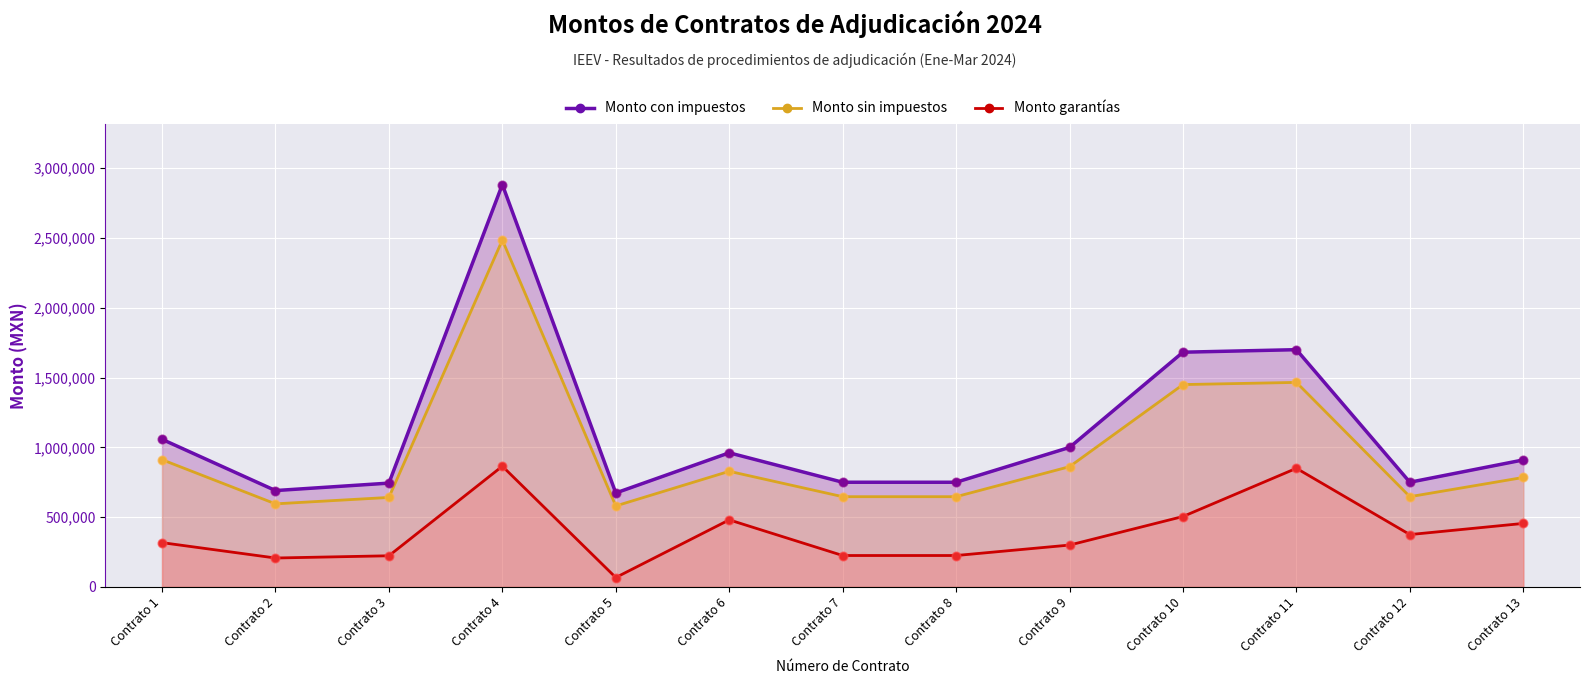

Which series contains the lowest Y value?

Monto garantías